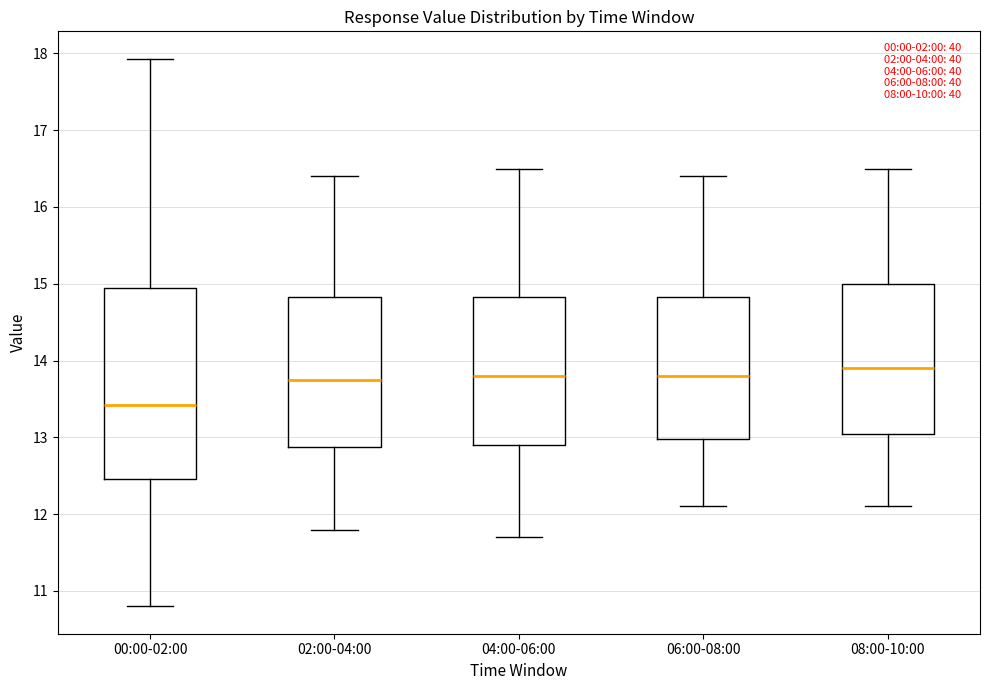

Which box is the tallest, from its lower edge to its upper edge?

00:00-02:00